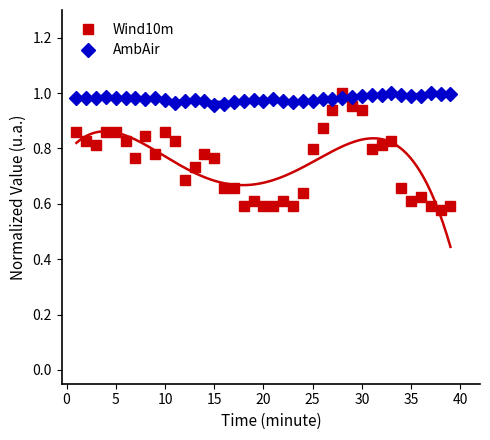

True or false: Wind10m and AmbAir intersect in this chart.

True